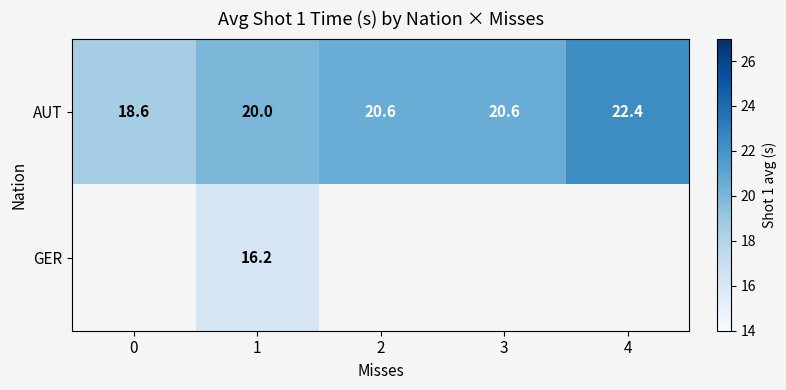

What is the maximum value shown in the chart?

22.4